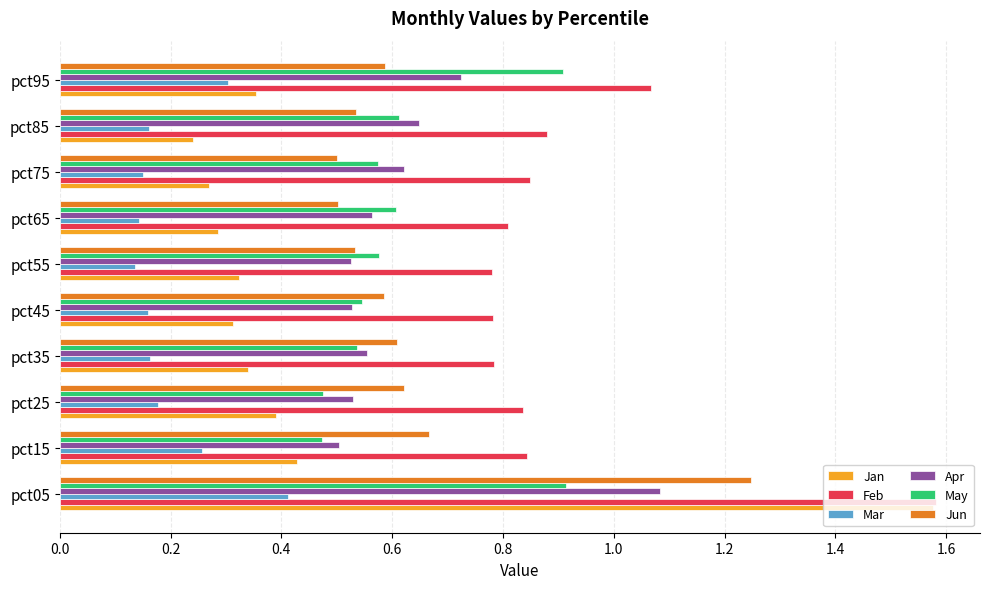

How many Apr values are between 0 and 1?

9